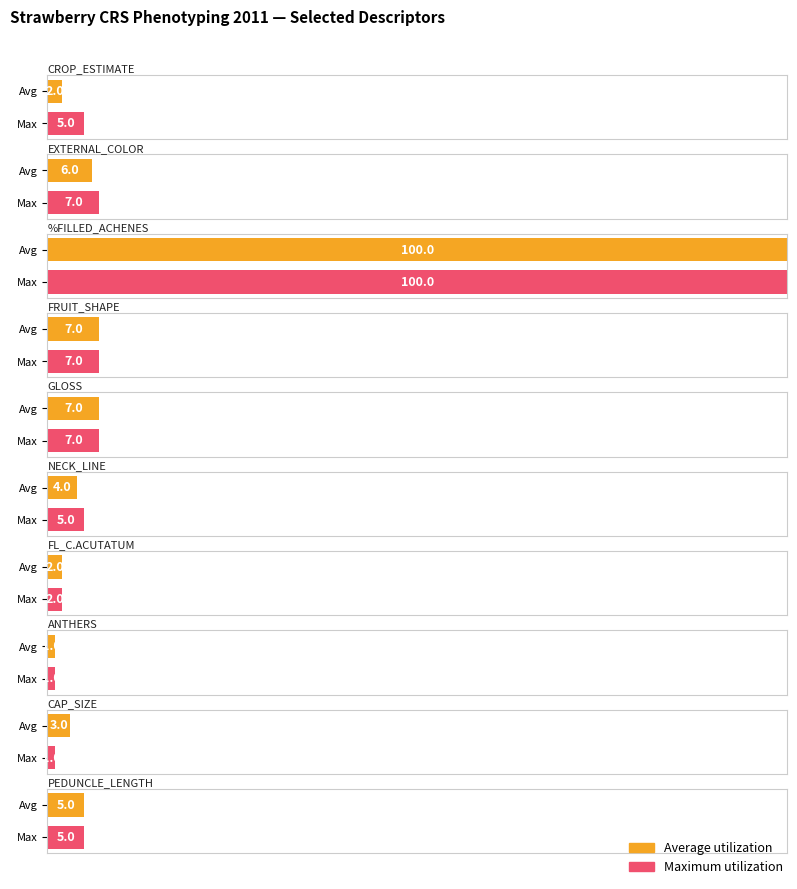

The value of Maximum utilization at %FILLED_ACHENES is 45.3. True or false?

False